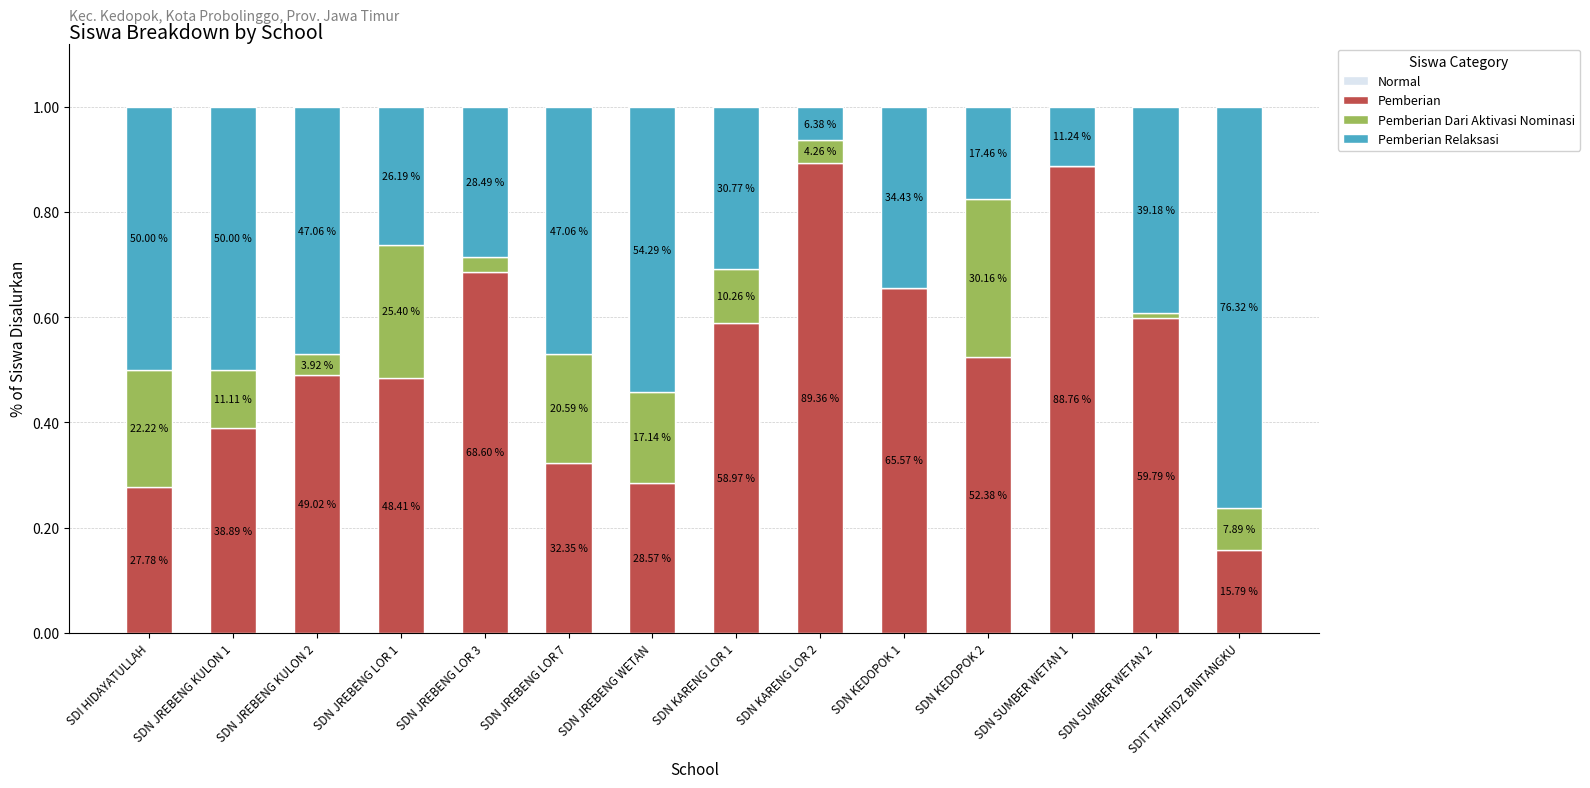

True or false: Normal has a value of 0.0 at SDN JREBENG KULON 1.

False